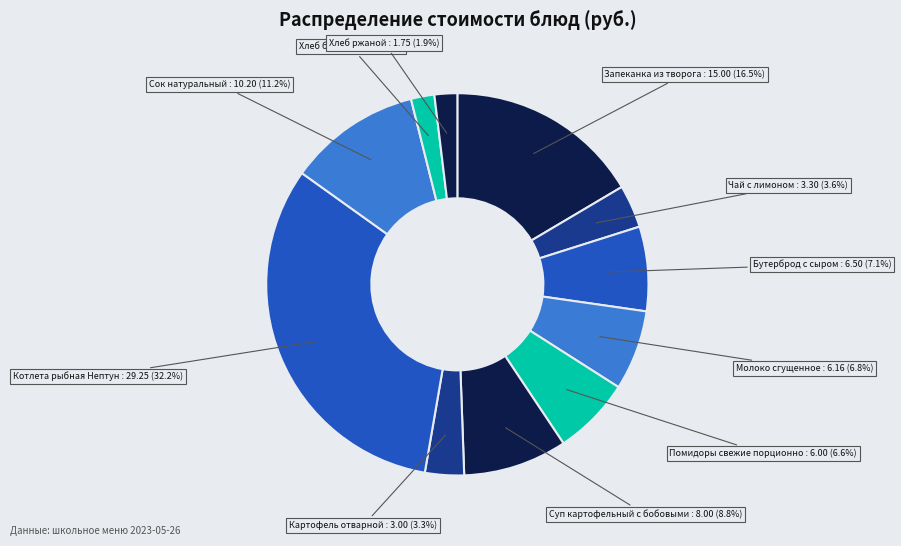

What is the largest slice in the pie chart?

Котлета рыбная Нептун